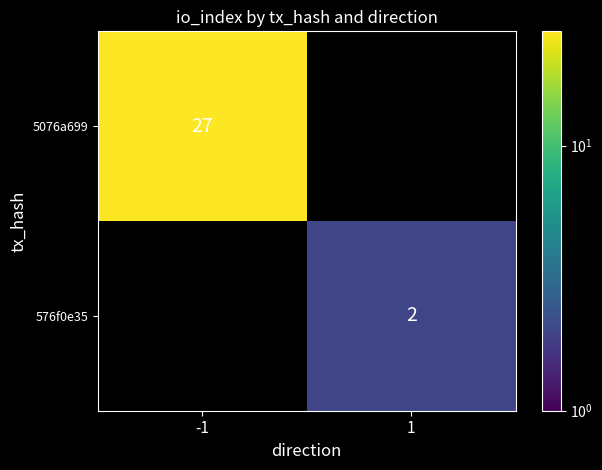

True or false: 576f0e35 has a value of 3 at 1.

False